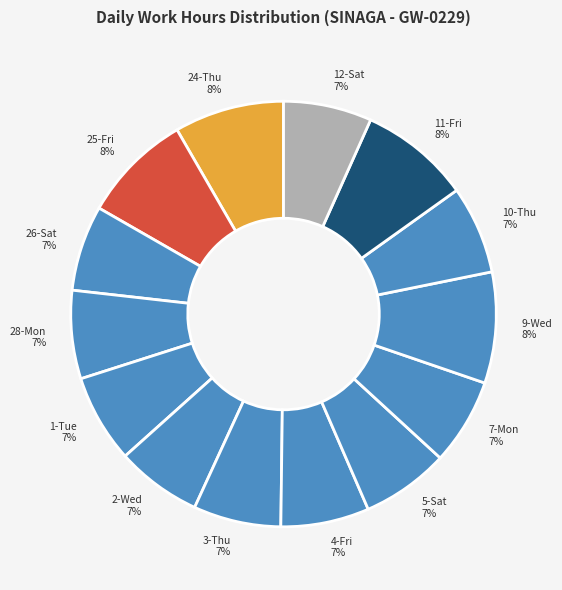

What is the largest slice in the pie chart?

9-Wed